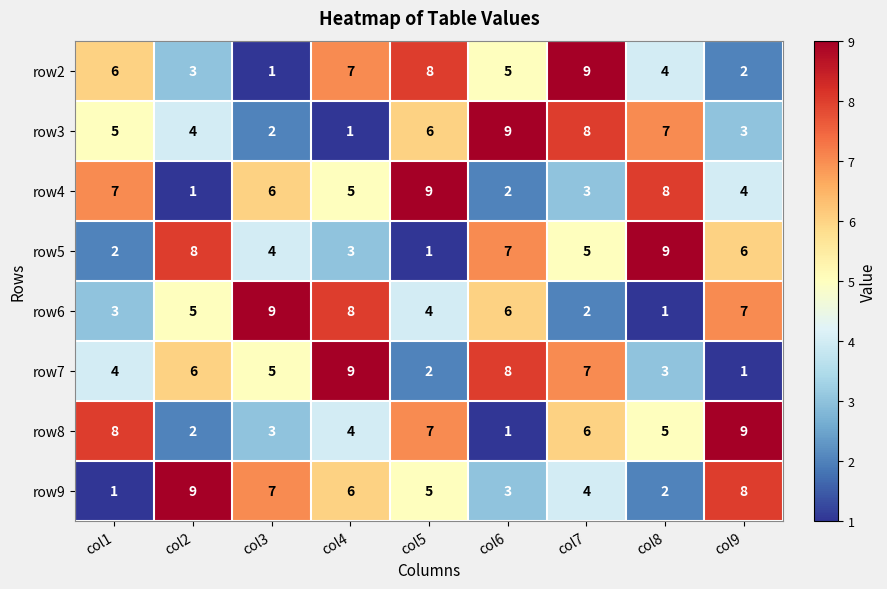

At which category is the sum across all series the highest?

col7